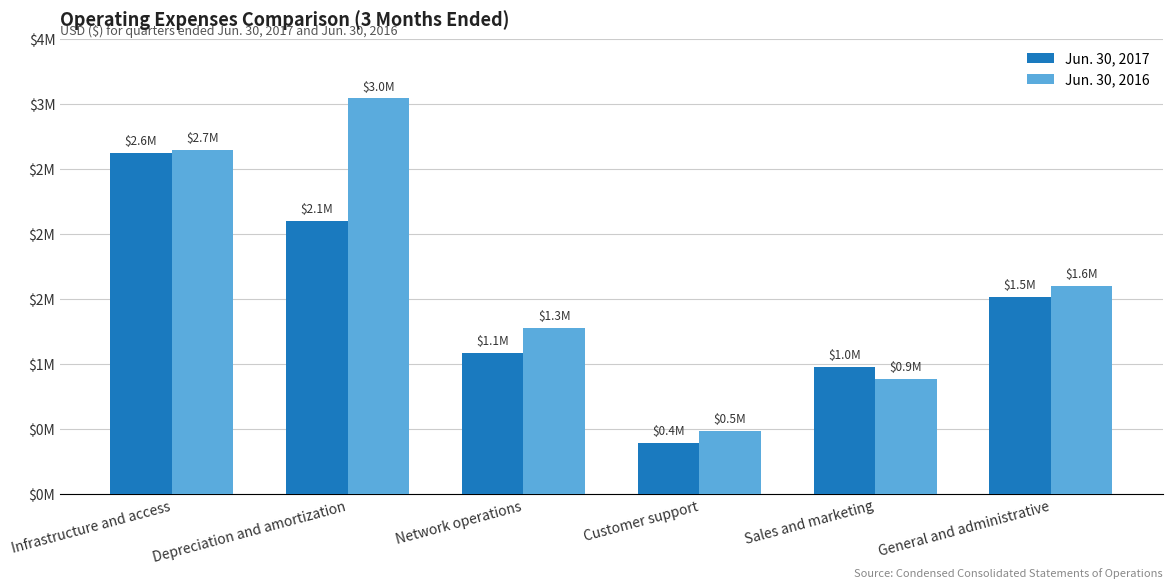

Does the chart contain stacked bars?

No